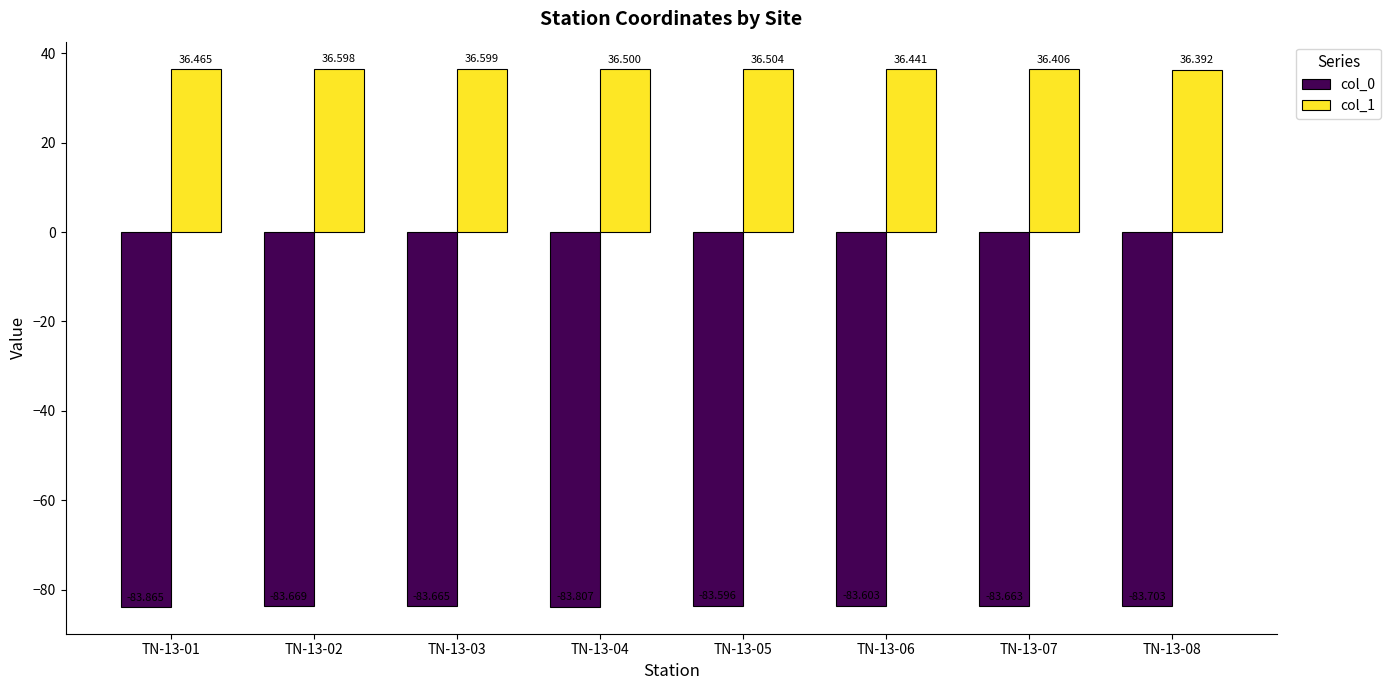

Count the number of data series in this chart.

2